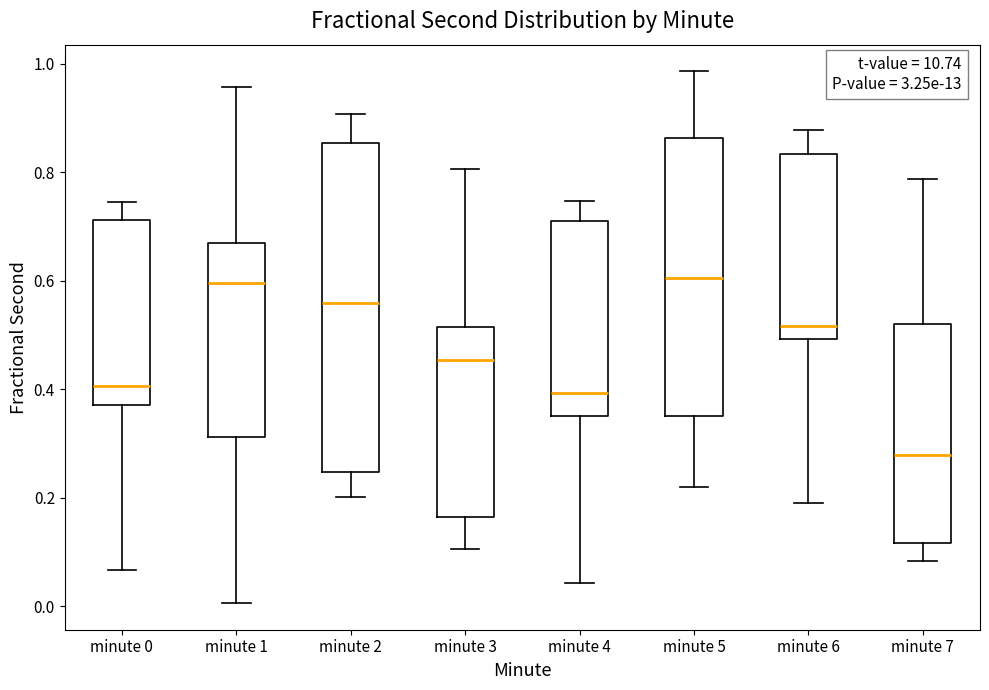

Where does the median line of the box for minute 0 sit on the y-axis? The values are not printed on the chart, so give them approximately, as read against the axis.

0.40